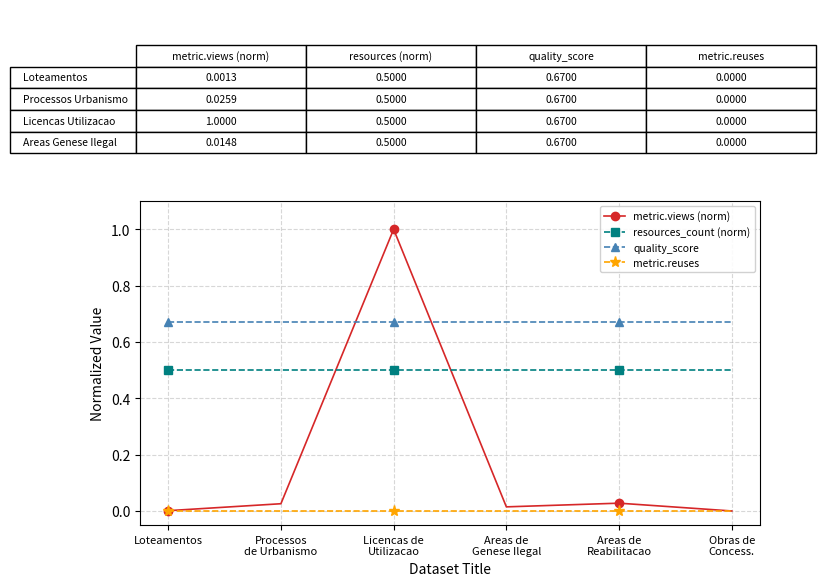

At which category does the chart reach its peak across all series?

Licencas de
Utilizacao